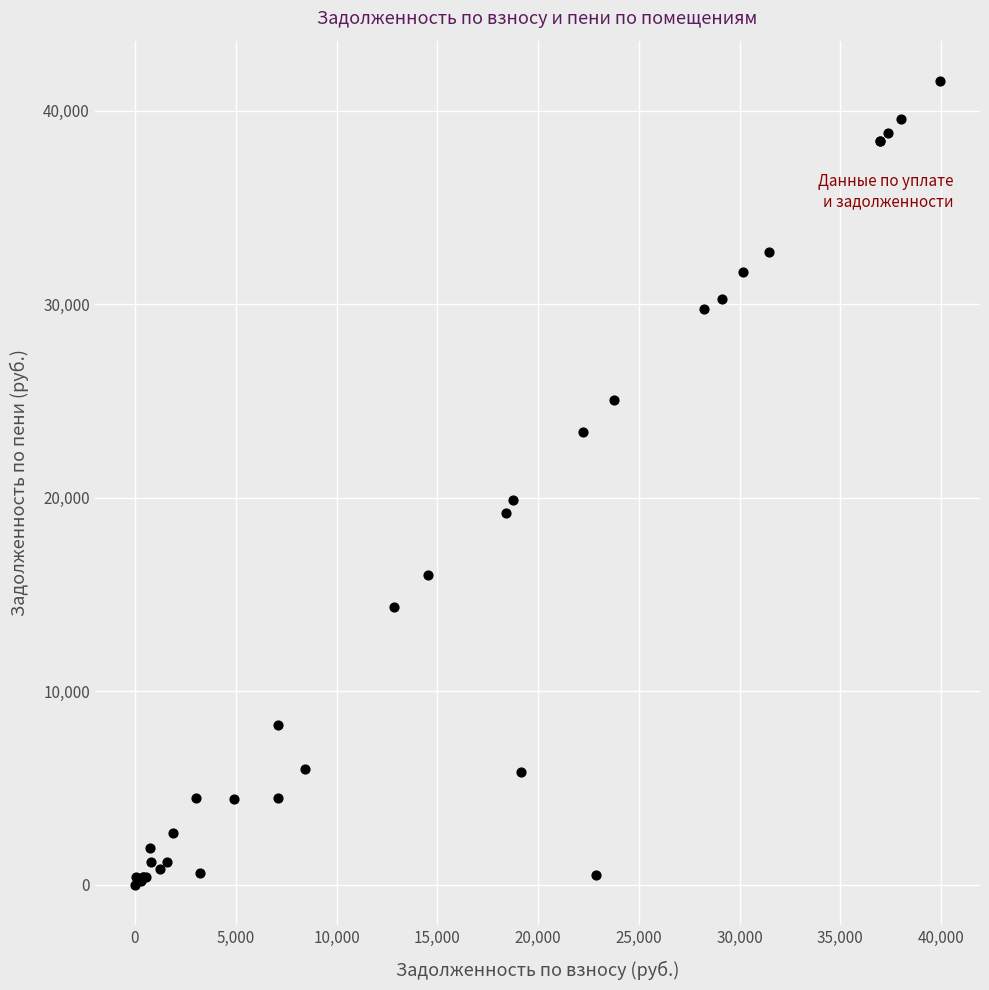

What Y value in the scatter plot is closest to 20768?

19863.7